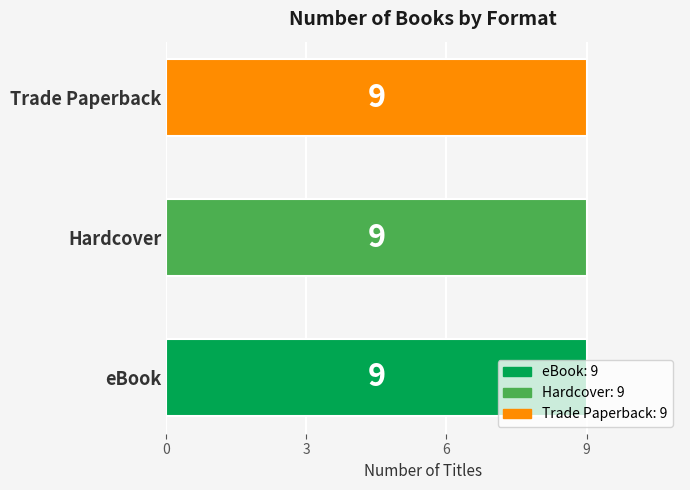

Is the value of Trade Paperback at 6 greater than the value of eBook at 5?

No